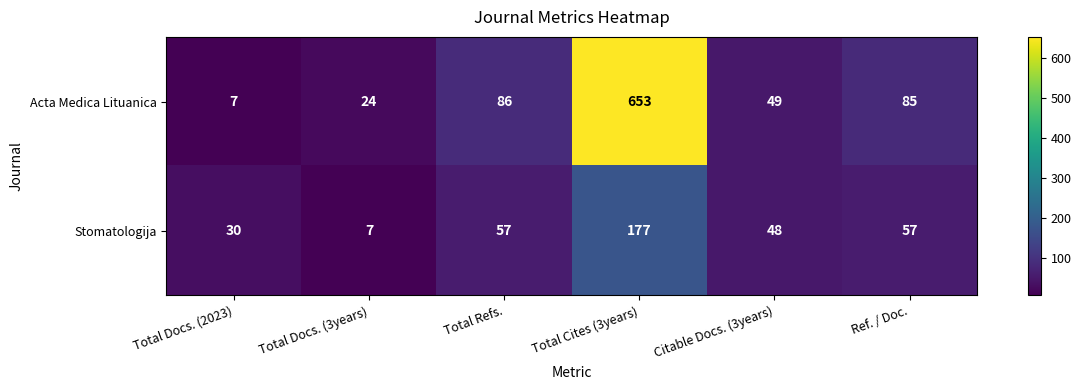

What is the average value of the Stomatologija series?

63